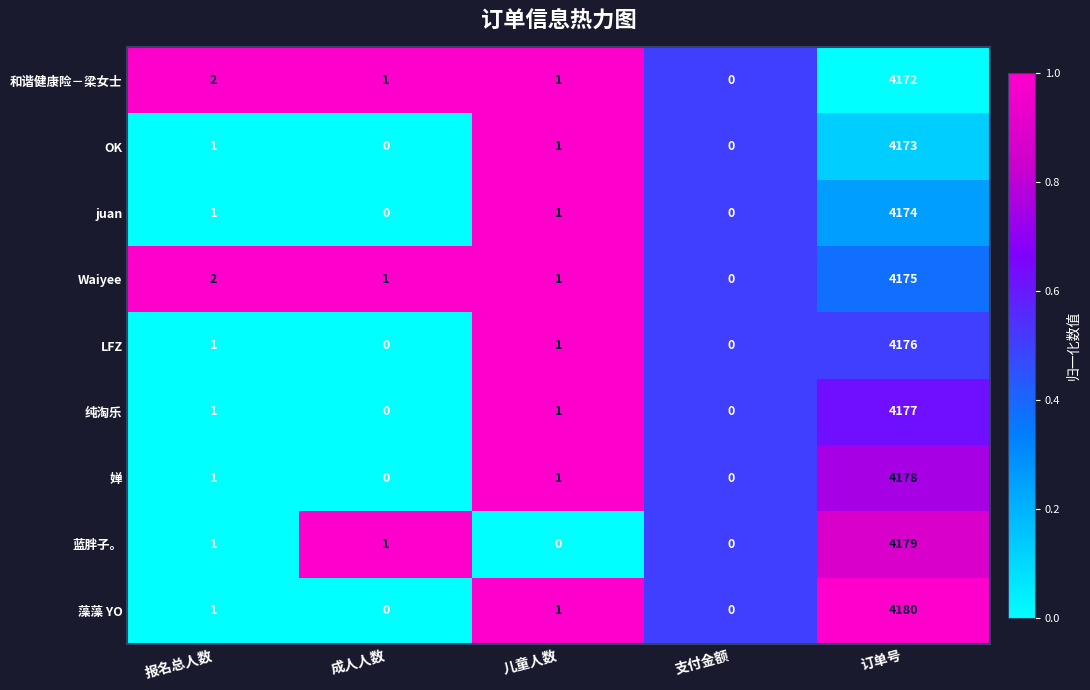

How many categories are shown in the chart?

5